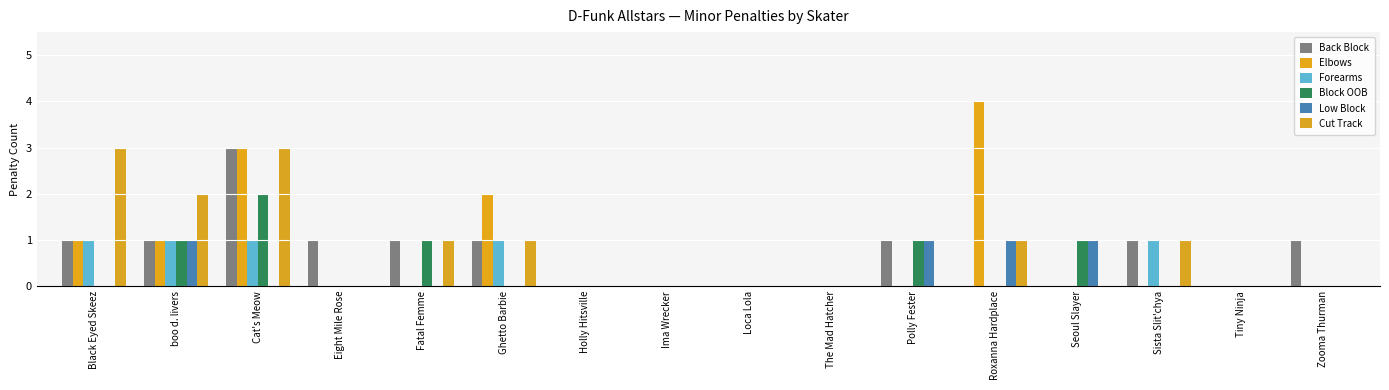

Reading left to right, extract all data points from this chart.

Back Block: Black Eyed Skeez=1	boo d. livers=1	Cat's Meow=3	Eight Mile Rose=1	Fatal Femme=1	Ghetto Barbie=1	Holly Hitsville=0	Ima Wrecker=0	Loca Lola=0	The Mad Hatcher=0	Polly Fester=1	Roxanna Hardplace=0	Seoul Slayer=0	Sista Slit'chya=1	Tiny Ninja=0	Zooma Thurman=1
Elbows: Black Eyed Skeez=1	boo d. livers=1	Cat's Meow=3	Eight Mile Rose=0	Fatal Femme=0	Ghetto Barbie=2	Holly Hitsville=0	Ima Wrecker=0	Loca Lola=0	The Mad Hatcher=0	Polly Fester=0	Roxanna Hardplace=4	Seoul Slayer=0	Sista Slit'chya=0	Tiny Ninja=0	Zooma Thurman=0
Forearms: Black Eyed Skeez=1	boo d. livers=1	Cat's Meow=1	Eight Mile Rose=0	Fatal Femme=0	Ghetto Barbie=1	Holly Hitsville=0	Ima Wrecker=0	Loca Lola=0	The Mad Hatcher=0	Polly Fester=0	Roxanna Hardplace=0	Seoul Slayer=0	Sista Slit'chya=1	Tiny Ninja=0	Zooma Thurman=0
Block OOB: Black Eyed Skeez=0	boo d. livers=1	Cat's Meow=2	Eight Mile Rose=0	Fatal Femme=1	Ghetto Barbie=0	Holly Hitsville=0	Ima Wrecker=0	Loca Lola=0	The Mad Hatcher=0	Polly Fester=1	Roxanna Hardplace=0	Seoul Slayer=1	Sista Slit'chya=0	Tiny Ninja=0	Zooma Thurman=0
Low Block: Black Eyed Skeez=0	boo d. livers=1	Cat's Meow=0	Eight Mile Rose=0	Fatal Femme=0	Ghetto Barbie=0	Holly Hitsville=0	Ima Wrecker=0	Loca Lola=0	The Mad Hatcher=0	Polly Fester=1	Roxanna Hardplace=1	Seoul Slayer=1	Sista Slit'chya=0	Tiny Ninja=0	Zooma Thurman=0
Cut Track: Black Eyed Skeez=3	boo d. livers=2	Cat's Meow=3	Eight Mile Rose=0	Fatal Femme=1	Ghetto Barbie=1	Holly Hitsville=0	Ima Wrecker=0	Loca Lola=0	The Mad Hatcher=0	Polly Fester=0	Roxanna Hardplace=1	Seoul Slayer=0	Sista Slit'chya=1	Tiny Ninja=0	Zooma Thurman=0